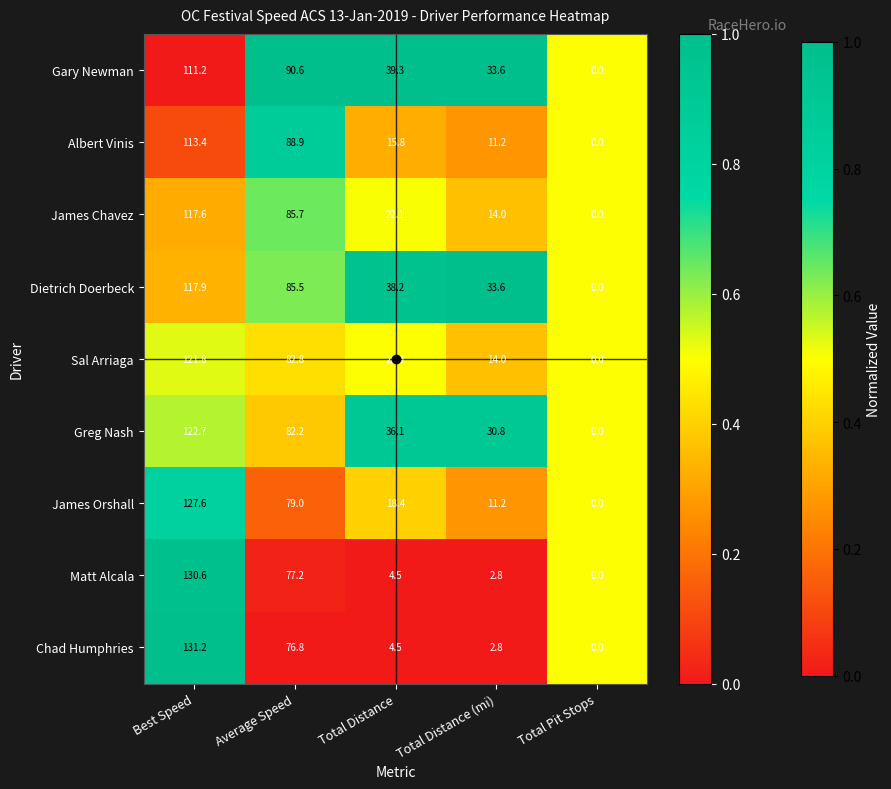

Between Average Speed and Total Distance (mi), which series saw the biggest shift?

Albert Vinis